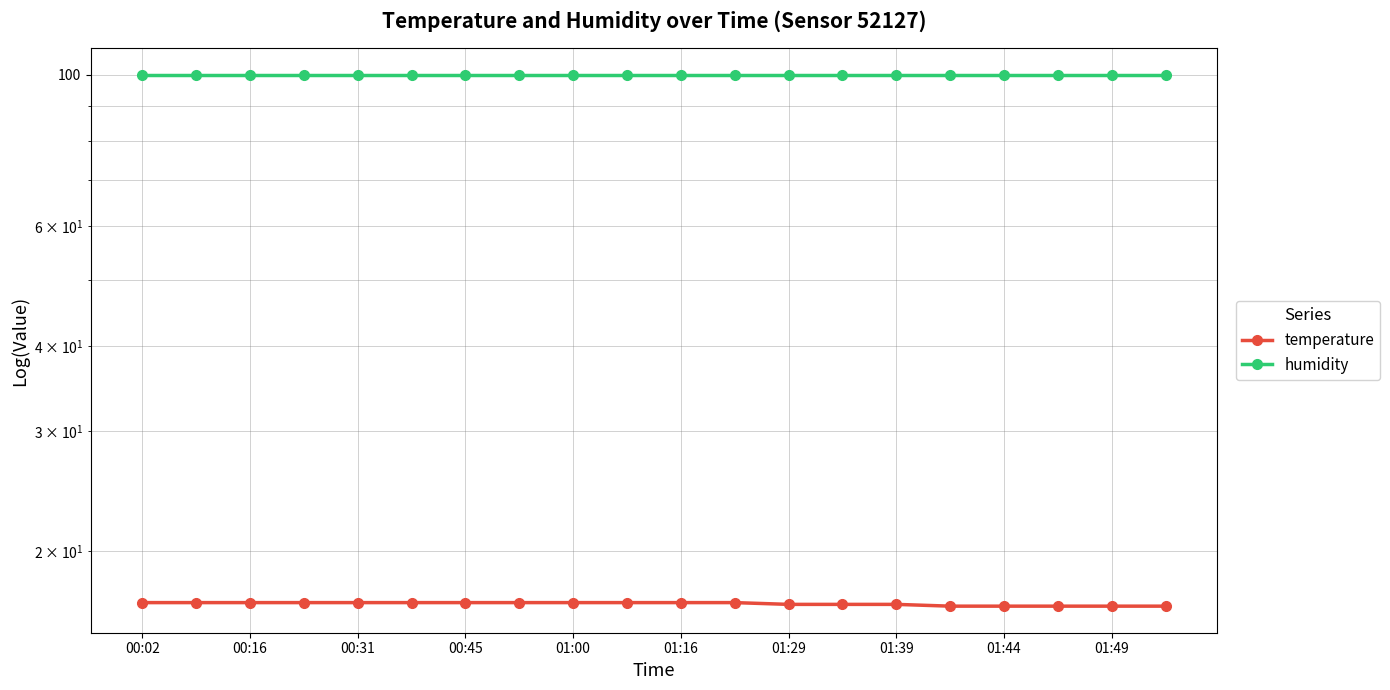

How many lines are shown in the chart?

2